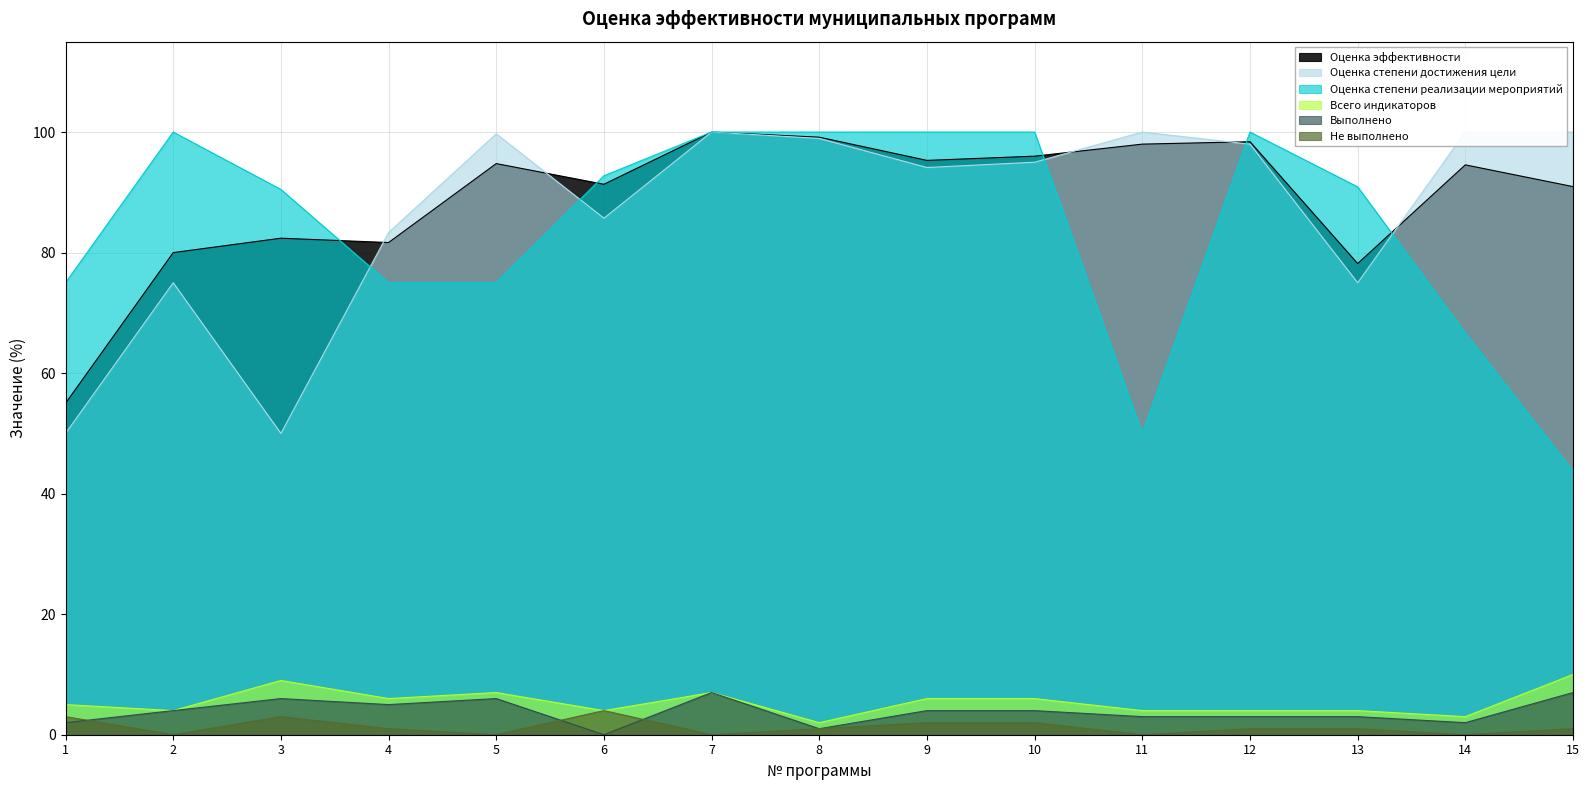

At 12, list the series in order from largest to smallest.

Оценка степени реализации мероприятий, Оценка эффективности, Оценка степени достижения цели, Всего индикаторов, Выполнено, Не выполнено